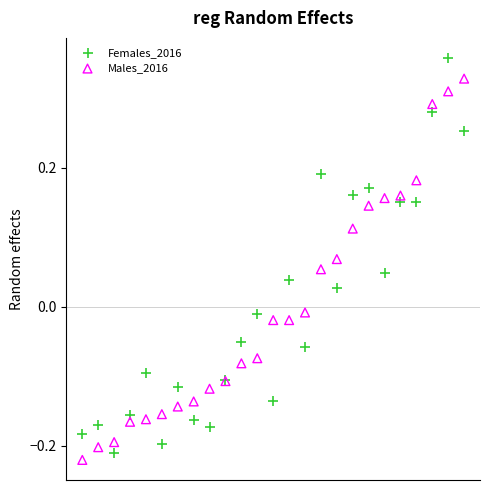

Which series reaches the maximum Y coordinate?

Females_2016